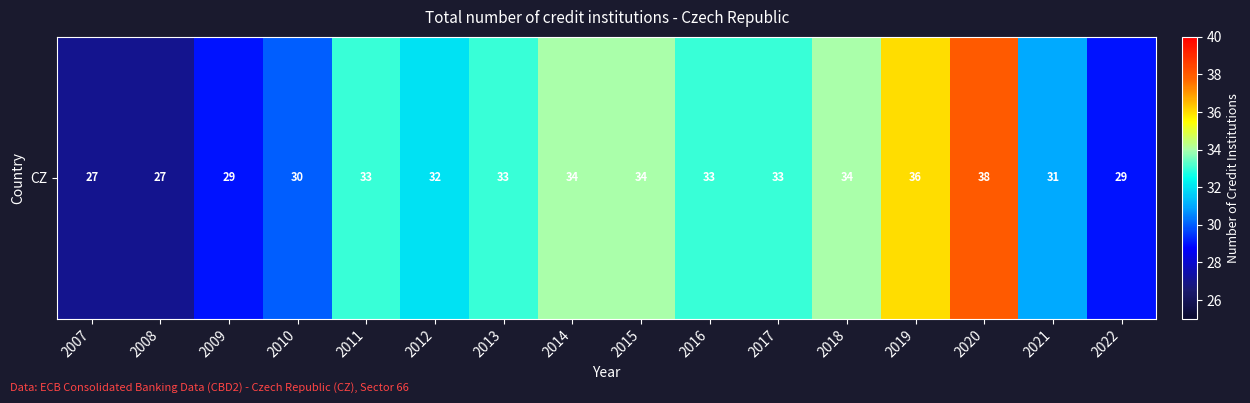

What is the ratio of the value at 2010 to the value at 2013?

0.9